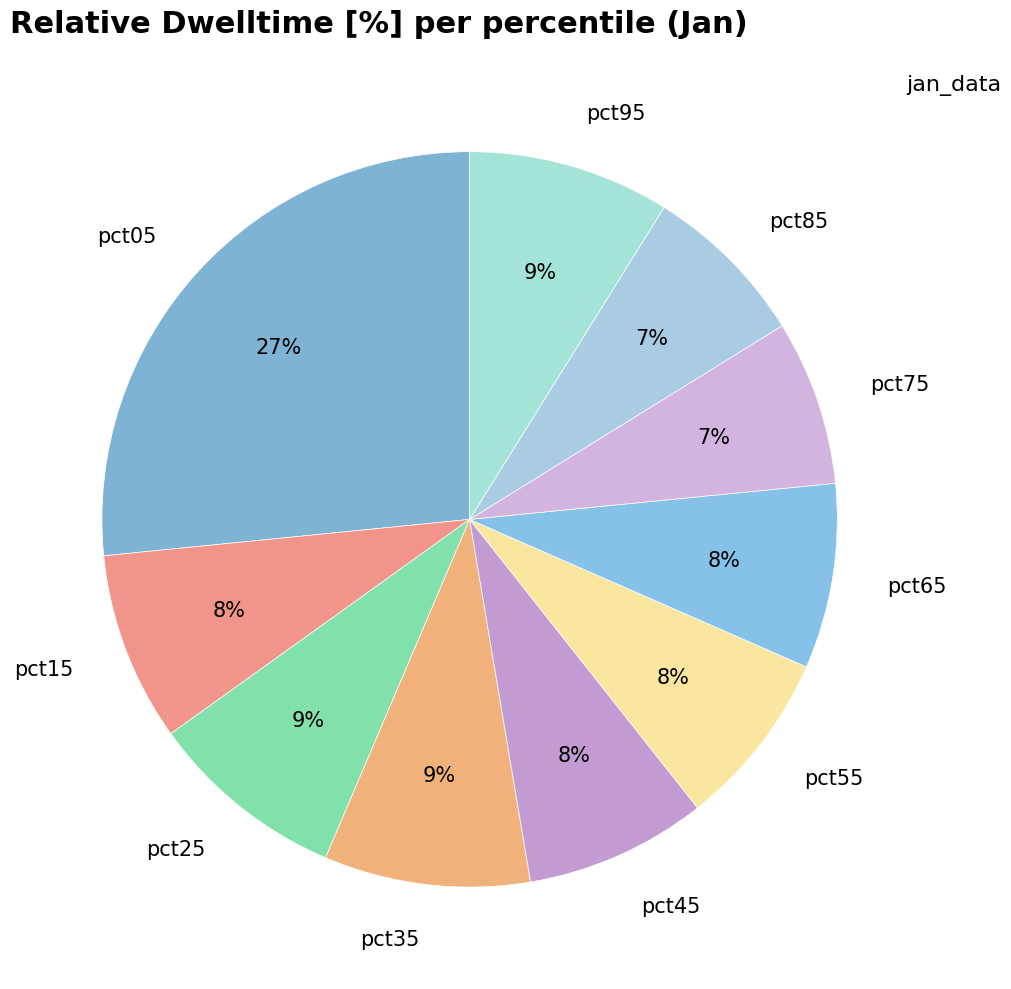

Does pct95 account for over 50% of the chart?

No